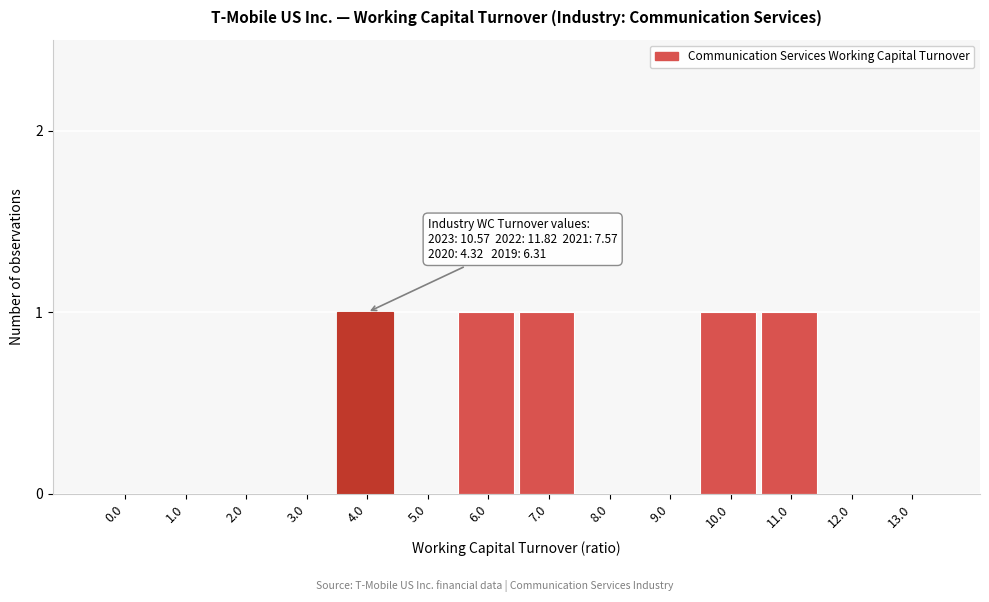

Reading left to right, transcribe all the data shown in this chart.

0.0=0	1.0=0	2.0=0	3.0=0	4.0=1	5.0=0	6.0=1	7.0=1	8.0=0	9.0=0	10.0=1	11.0=1	12.0=0	13.0=0